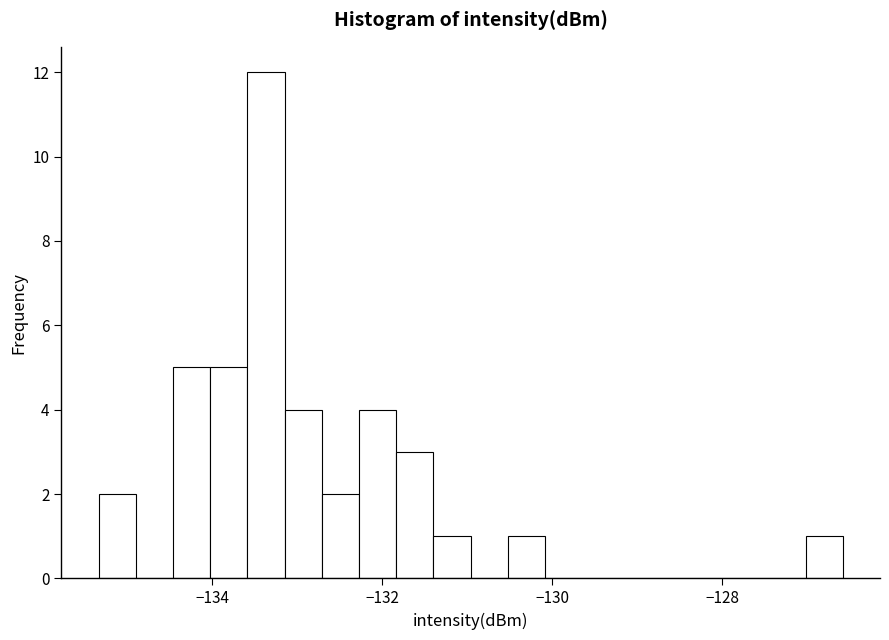

Read against the x-axis, roughly where is the centre of the tallest bar?

-133.4